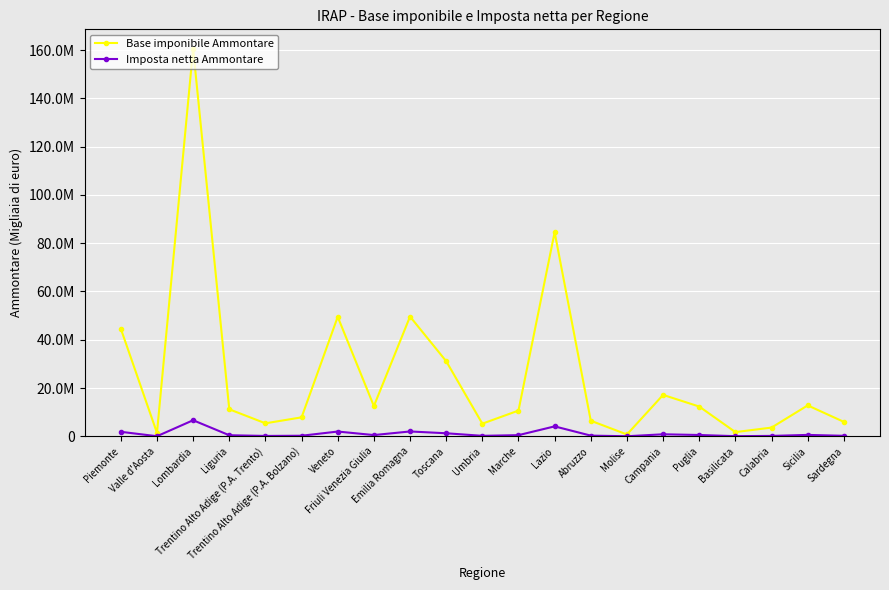

What is the difference between the maximum and minimum values in the Imposta netta Ammontare series?

6628904